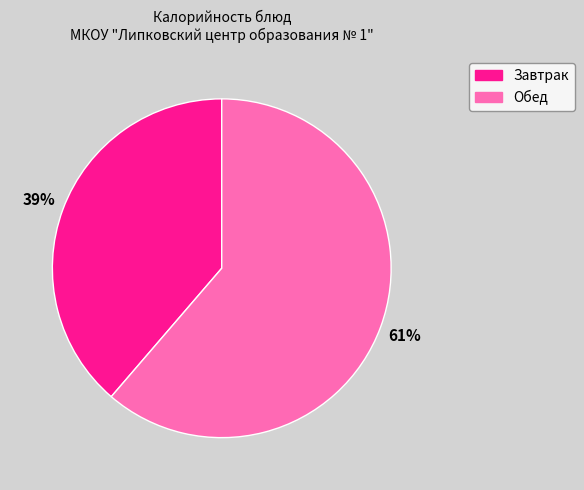

Is there any slice that represents more than half of the pie?

Yes